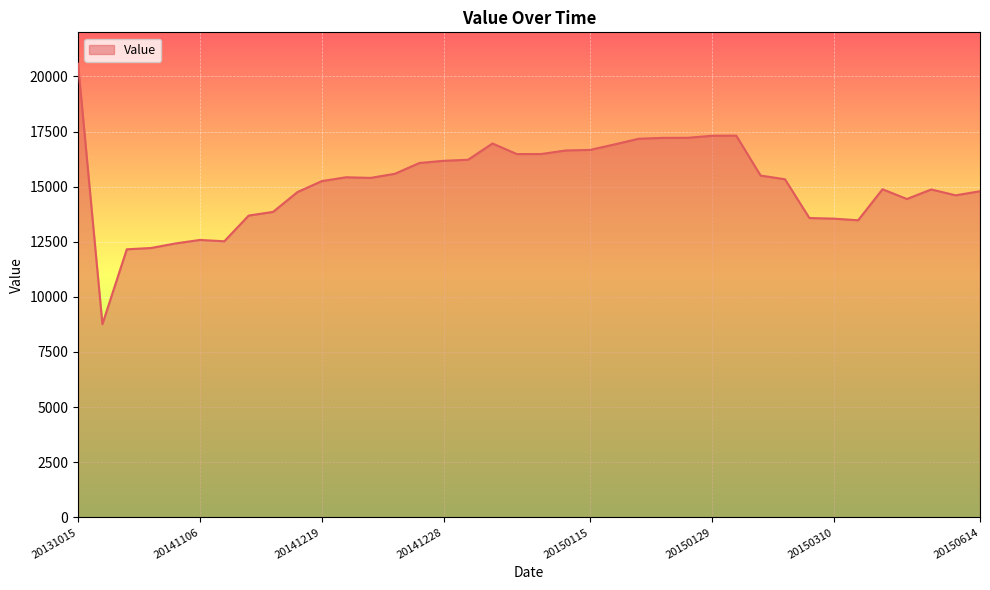

What is the difference between the maximum and minimum values?

11809